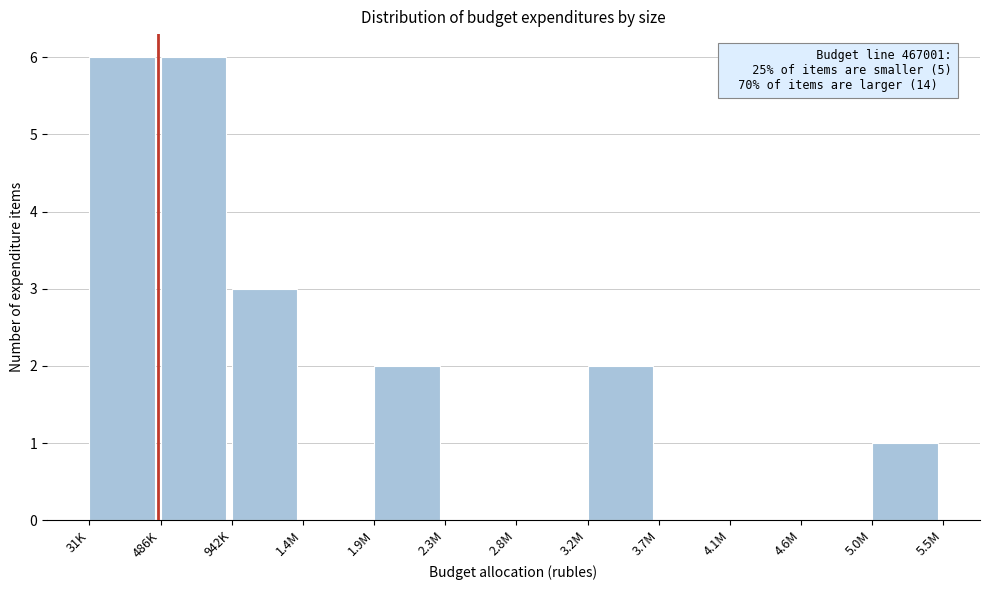

Reading left to right, what are all the values shown in this chart?

31K=6	486K=6	942K=3	1.4M=0	1.9M=2	2.3M=0	2.8M=0	3.2M=2	3.7M=0	4.1M=0	4.6M=0	5.0M=1